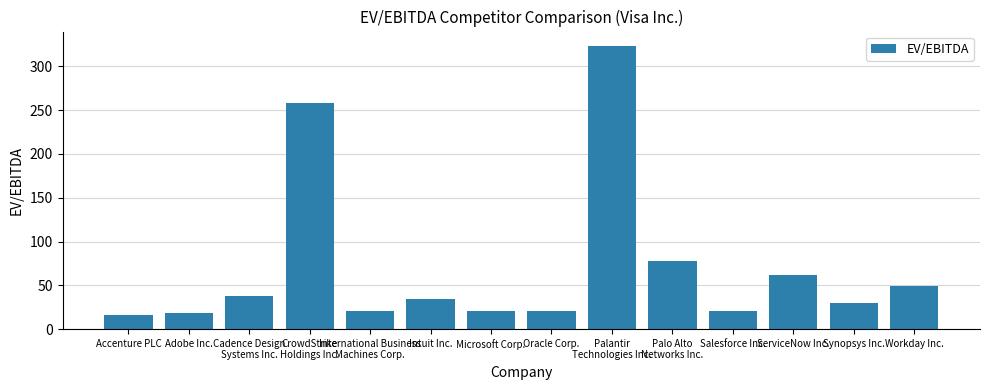

What is the change in value from Accenture PLC to Intuit Inc.?

+19.0